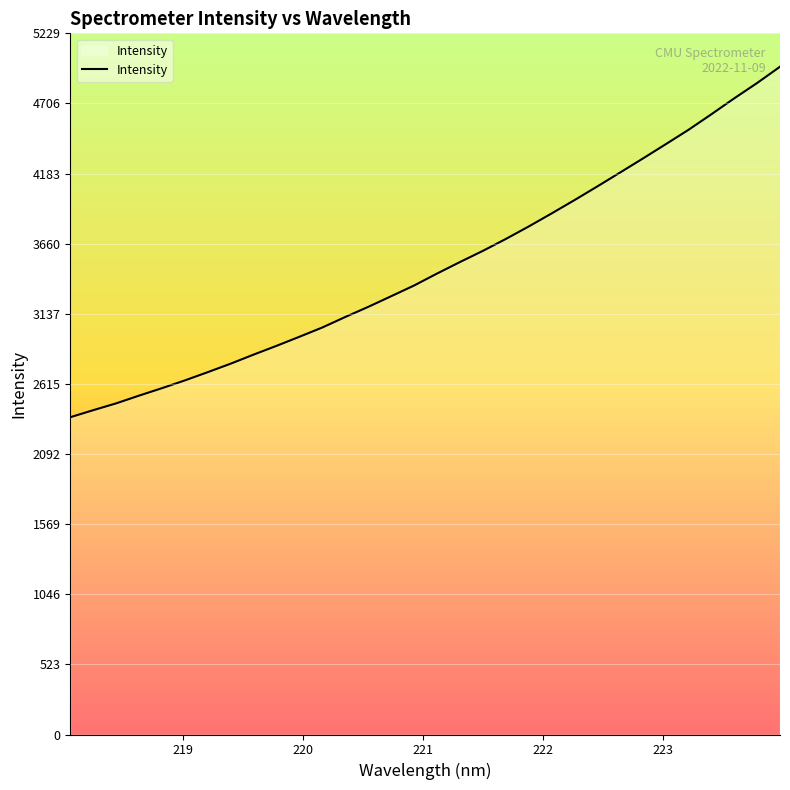

What is the difference between the maximum and minimum values?

2613.9